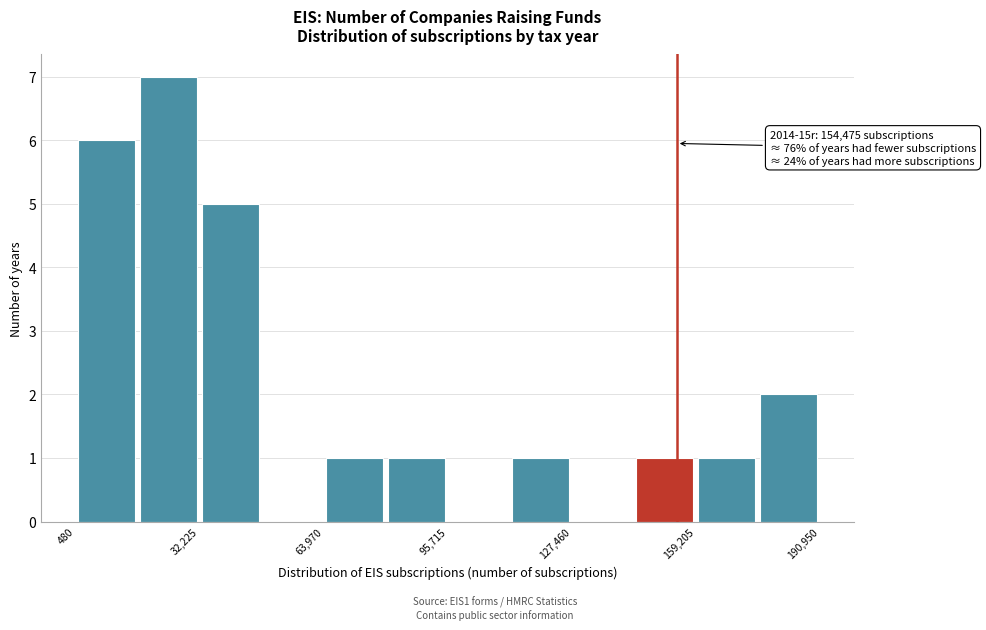

Around what value on the x-axis is the tallest bar? Give the approximate position of its centre, as read against the axis.

25000